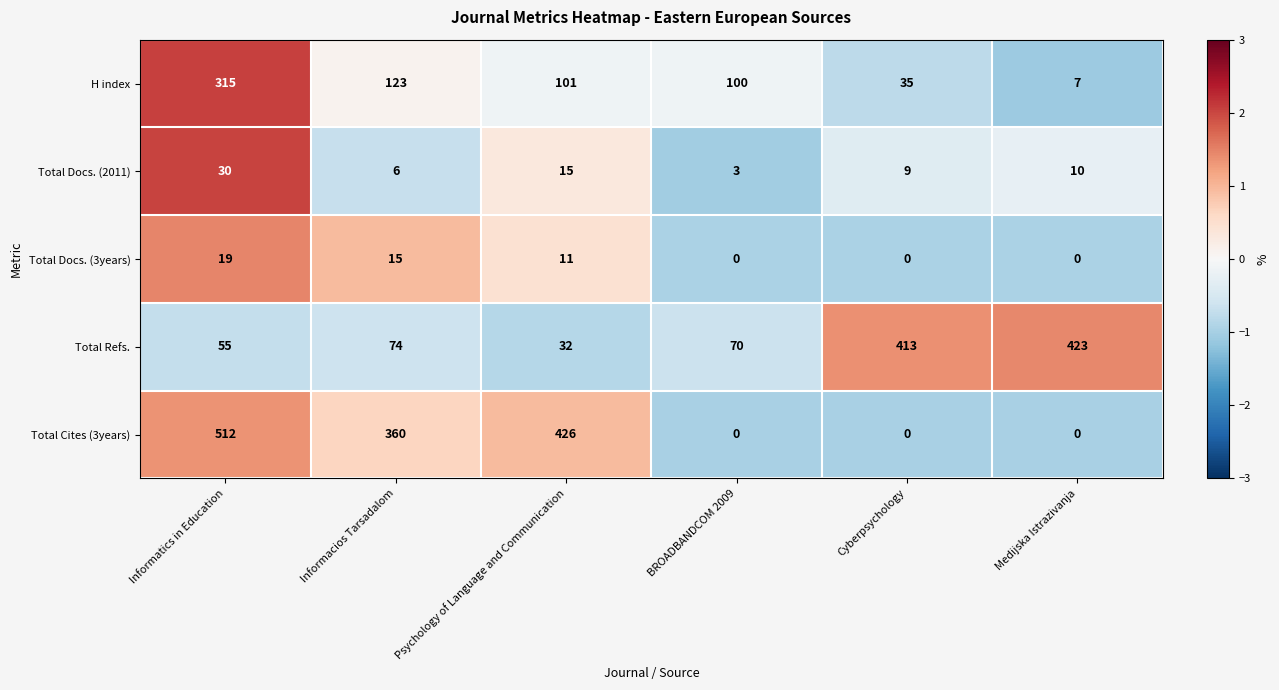

What is the sum of the Total Docs. (3years) values at Informacios Tarsadalom and Informatics in Education?

34